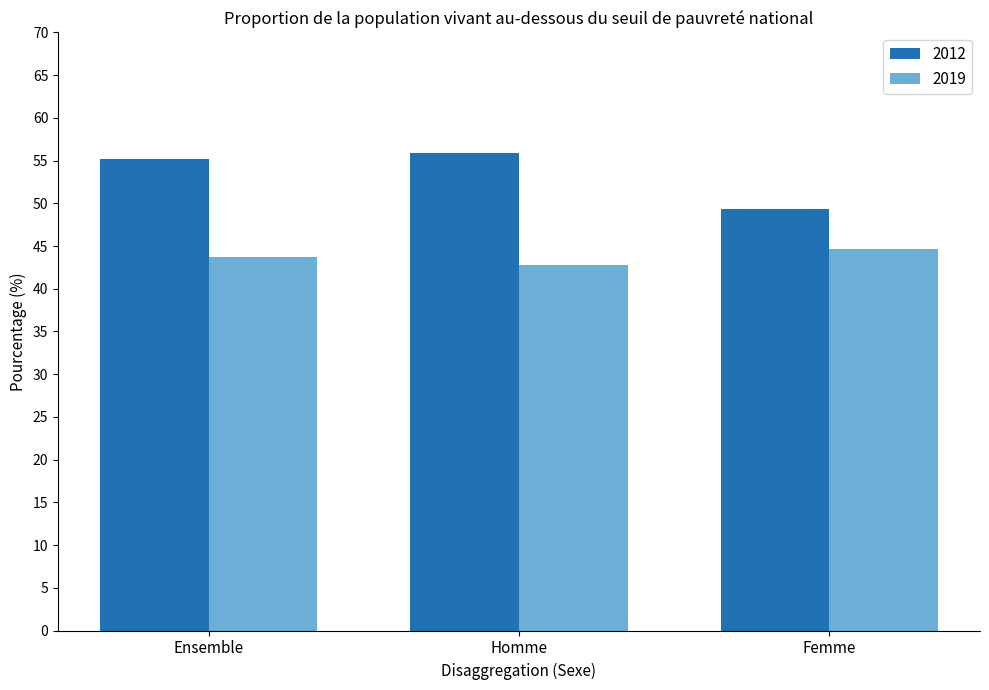

What is the difference between the 2012 values at Homme and Ensemble?

0.7